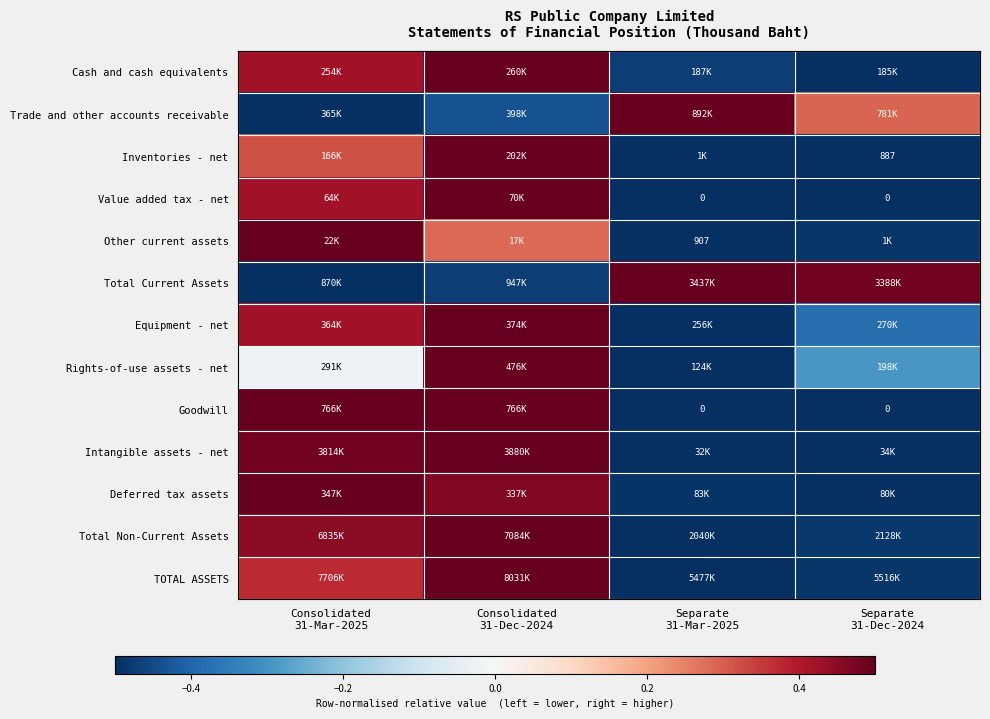

List the labels in order of Total Current Assets value, smallest first.

Consolidated 31-Mar-2025, Consolidated 31-Dec-2024, Separate 31-Dec-2024, Separate 31-Mar-2025